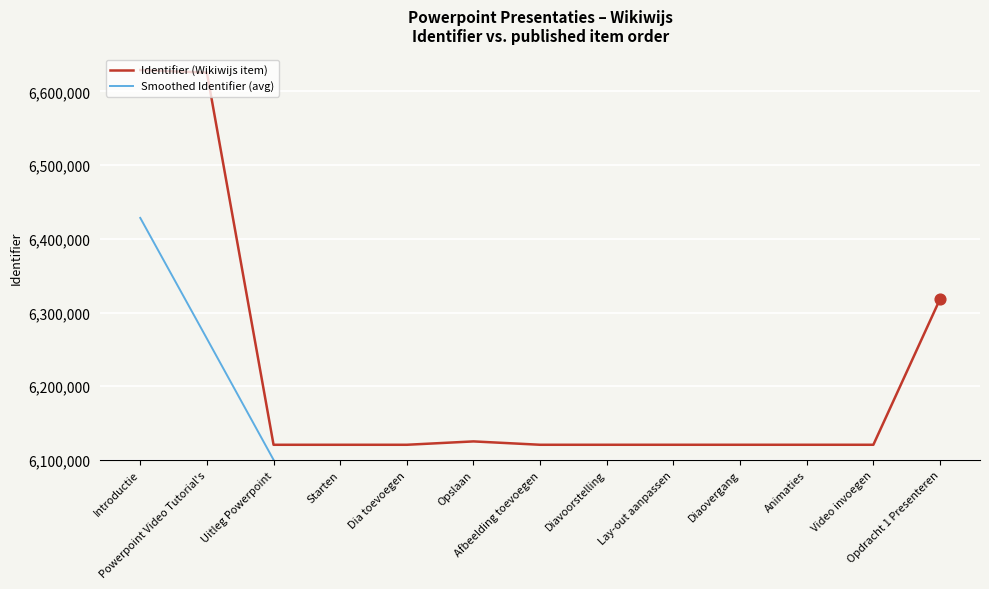

Which series reaches the maximum Y coordinate?

Identifier (Wikiwijs item)